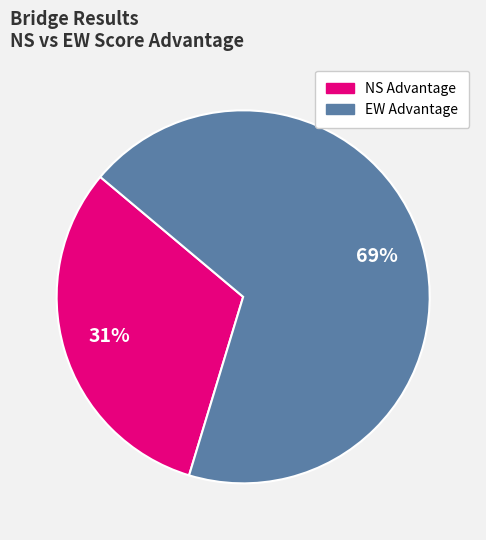

Is there a majority slice in this chart?

Yes